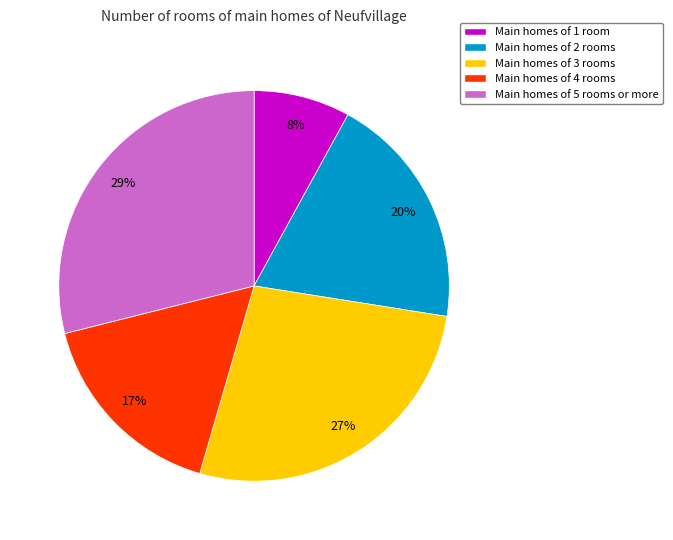

Rank the categories by value from highest to lowest.

Main homes of 5 rooms or more, Main homes of 3 rooms, Main homes of 2 rooms, Main homes of 4 rooms, Main homes of 1 room